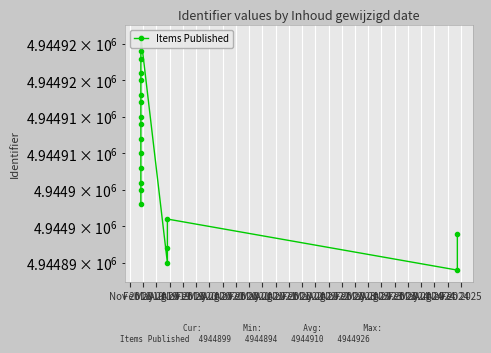

What position from the right is Feb 2023?

3